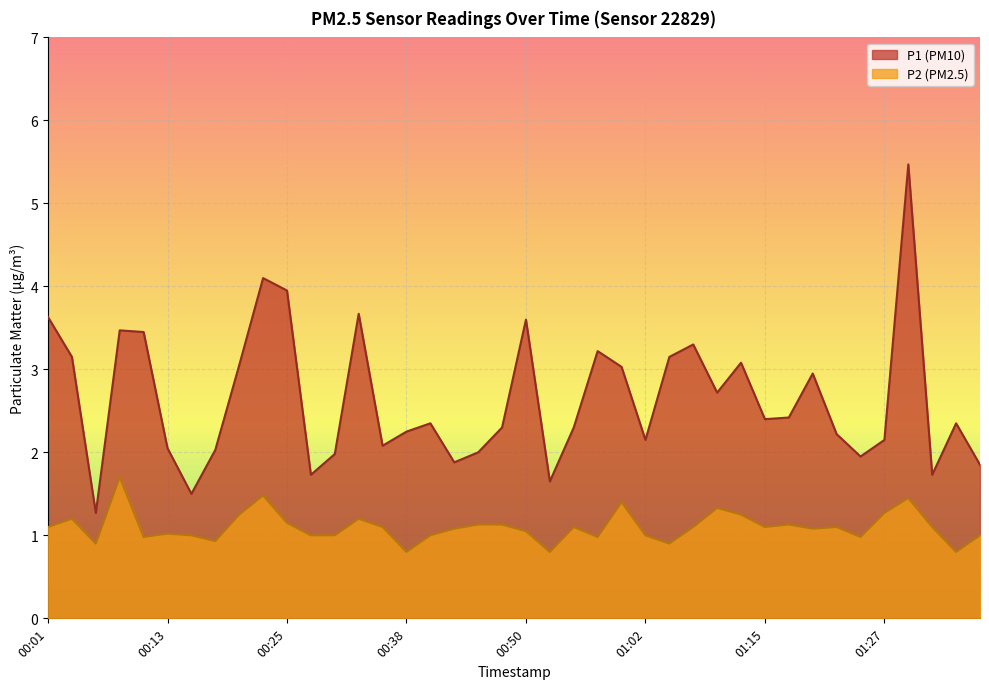

The value of P1 at 01:02 is 2.1. True or false?

True